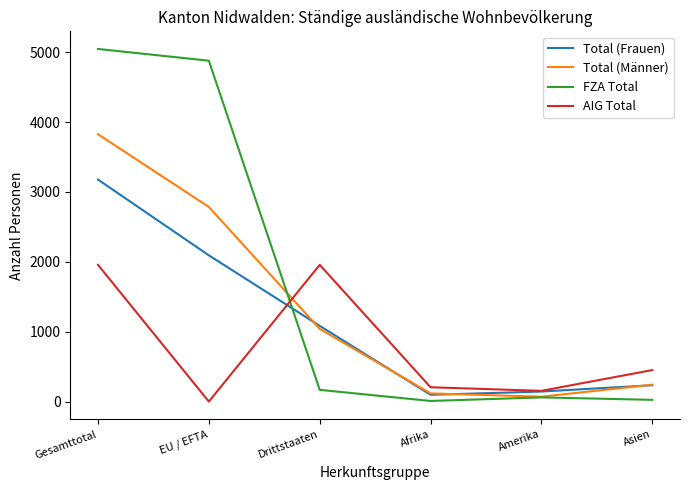

Which series has the widest spread of values?

FZA Total